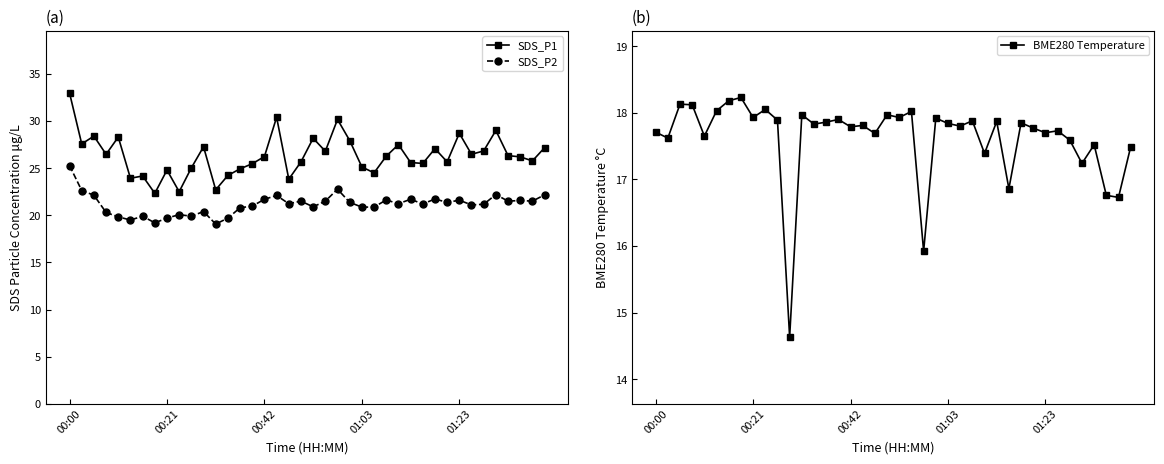

What is the value of the SDS_P2 point at the 12th from the left?

20.4